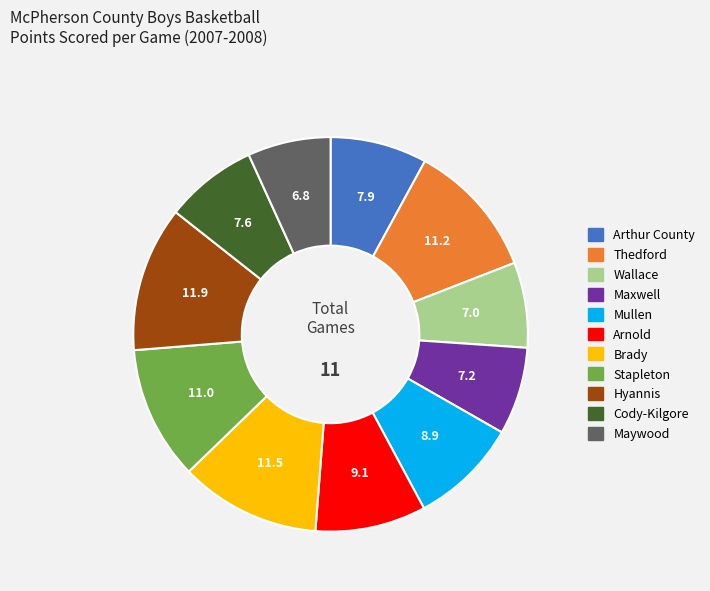

Which has a higher value, Hyannis or Arthur County?

Hyannis